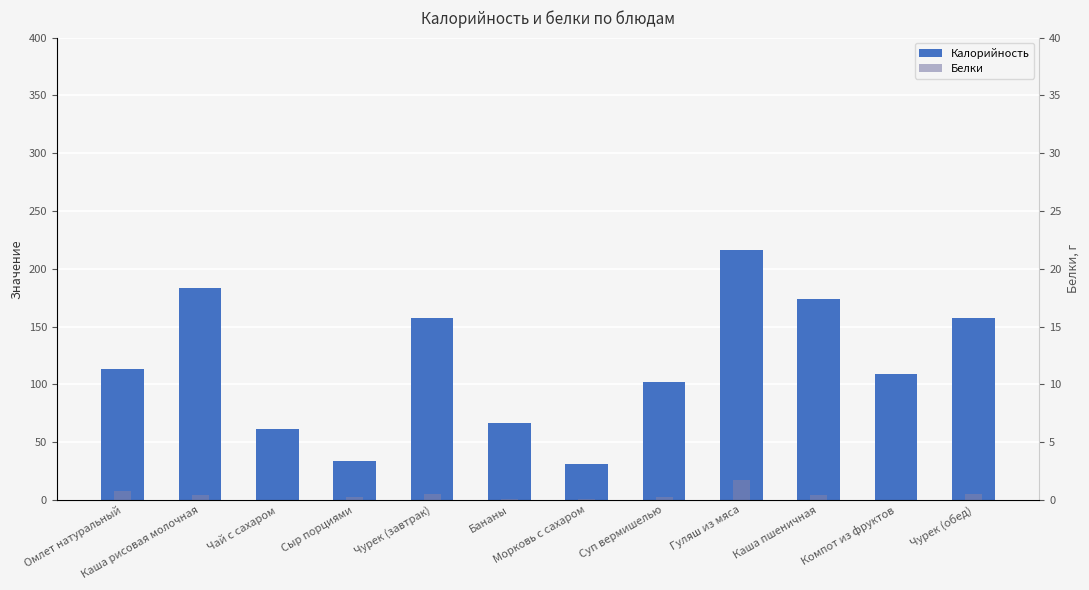

What is the label of the 1st bar from the left?

Омлет натуральный